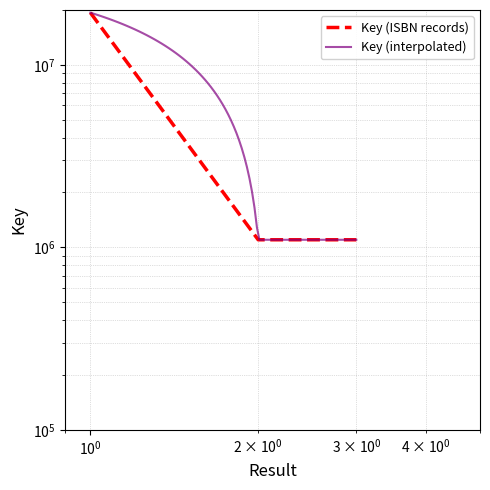

How many data points are above 1100693?

1